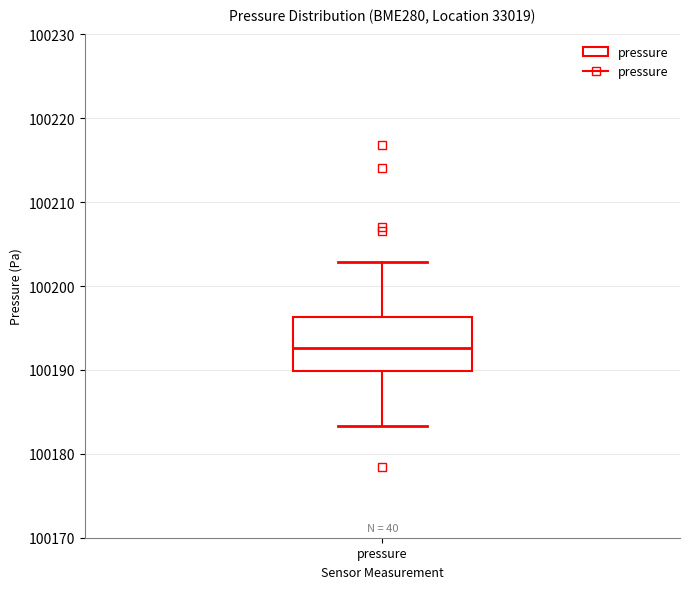

Read this box plot against the y-axis: the position of the median line, the range covered by the box, and the ends of both whiskers. The values are not printed on the chart, so give them approximately, as read against the axis.

median 100193, box 100190 to 100196, whiskers 100183 to 100203